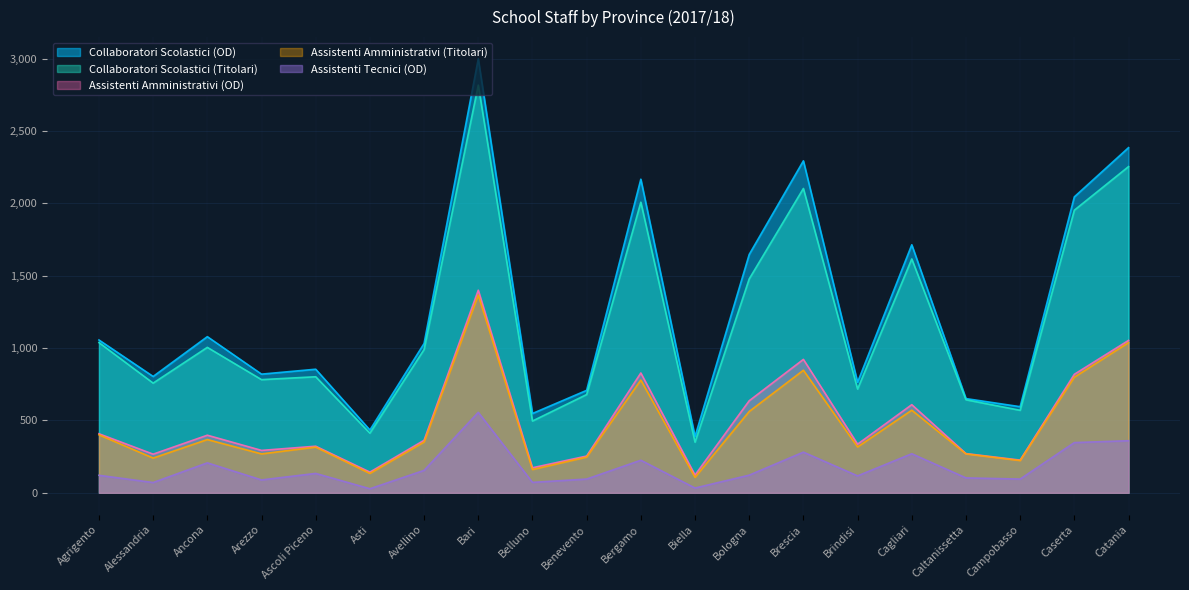

At which category is the sum across all series the highest?

Bari